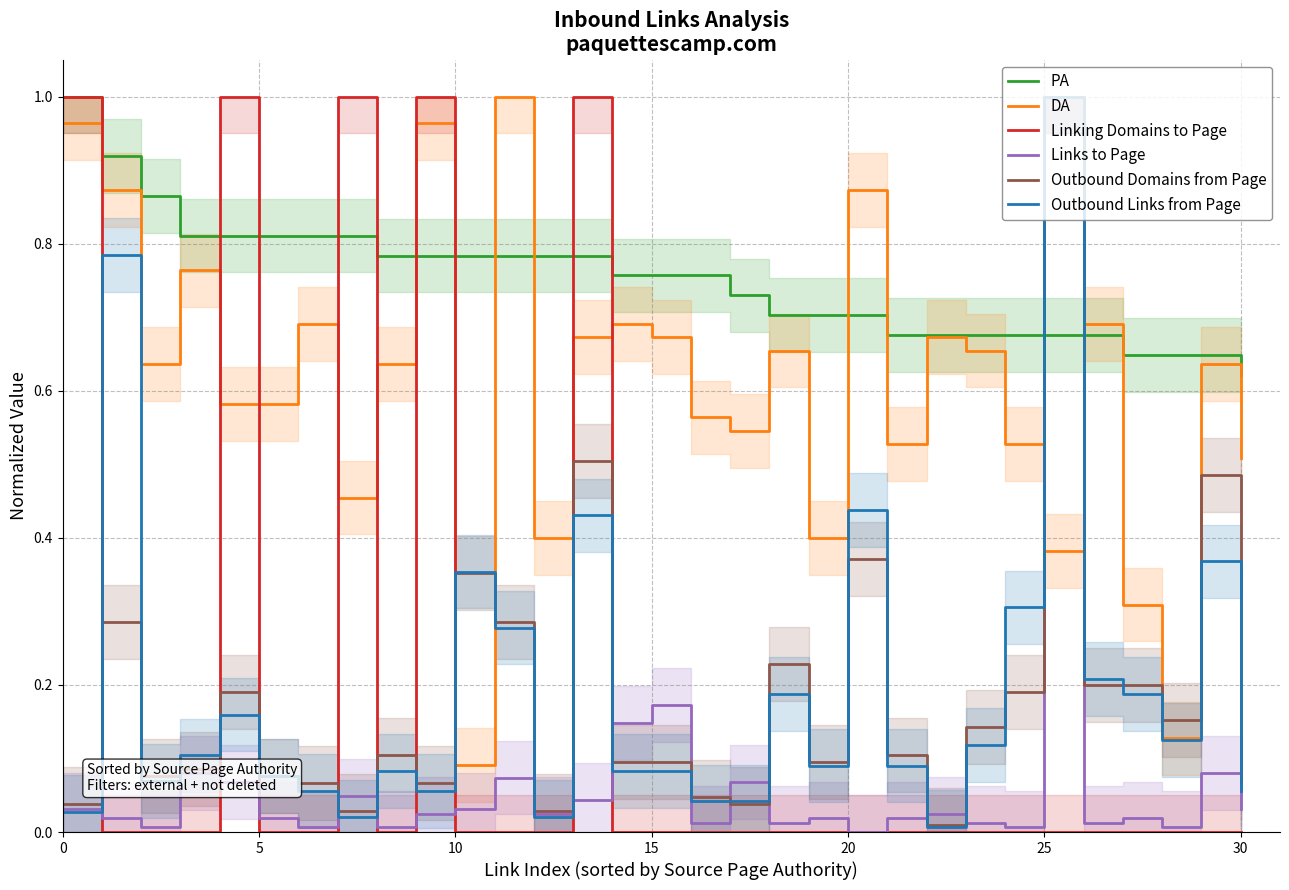

Is it true that Links to Page equals 0.0 at 18?

False